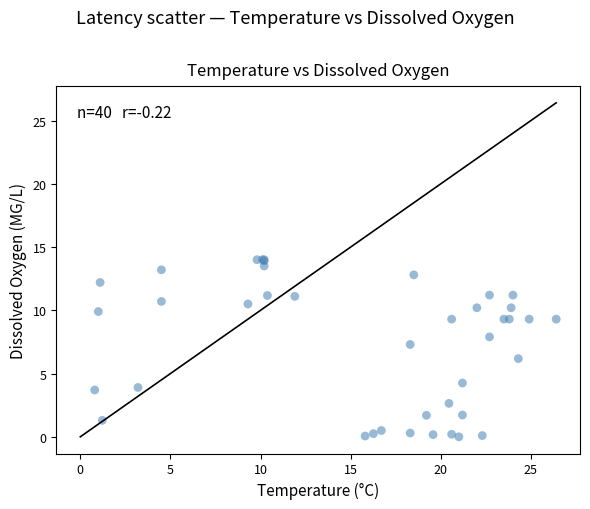

What Y value in the scatter plot is closest to 7?

7.3